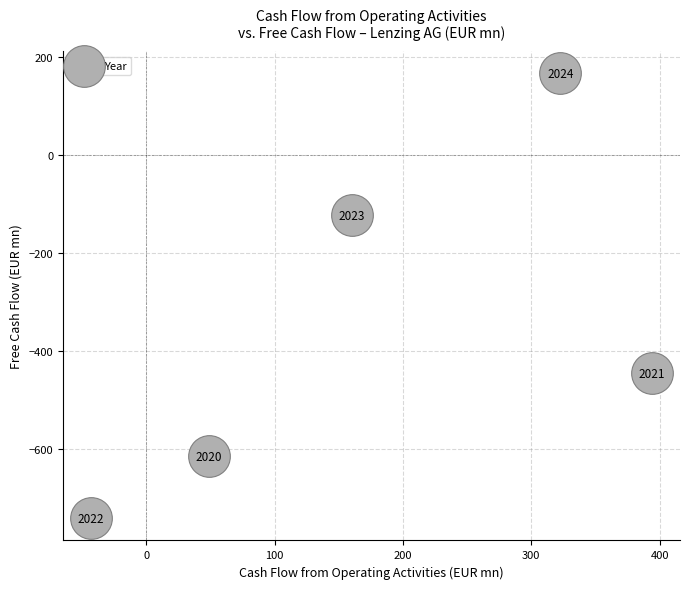

What is the range of Y values (max minus min)?

907.7